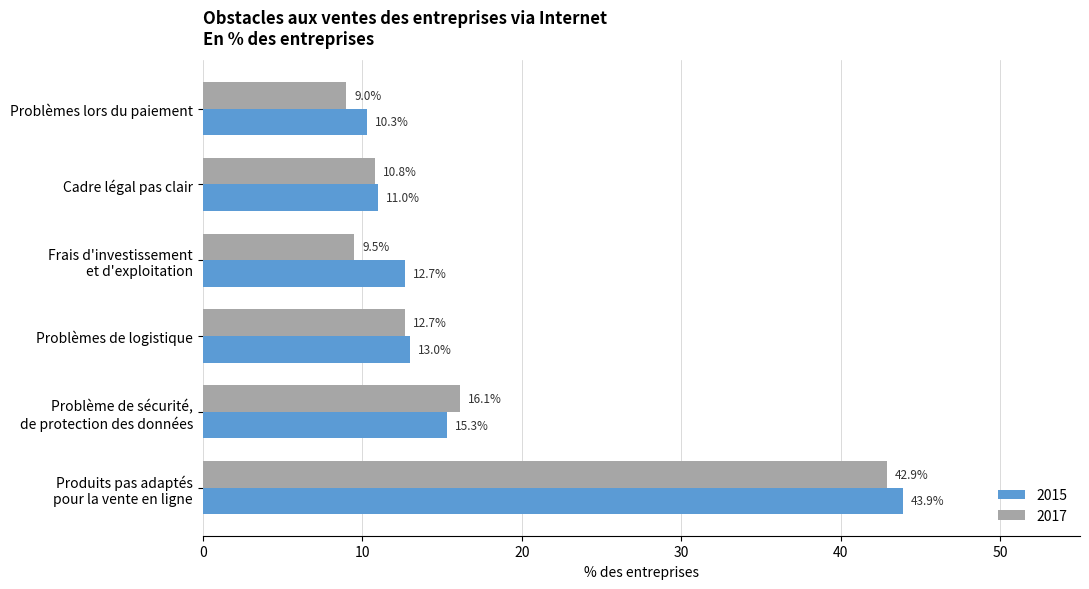

What is the maximum value shown in the chart?

43.9